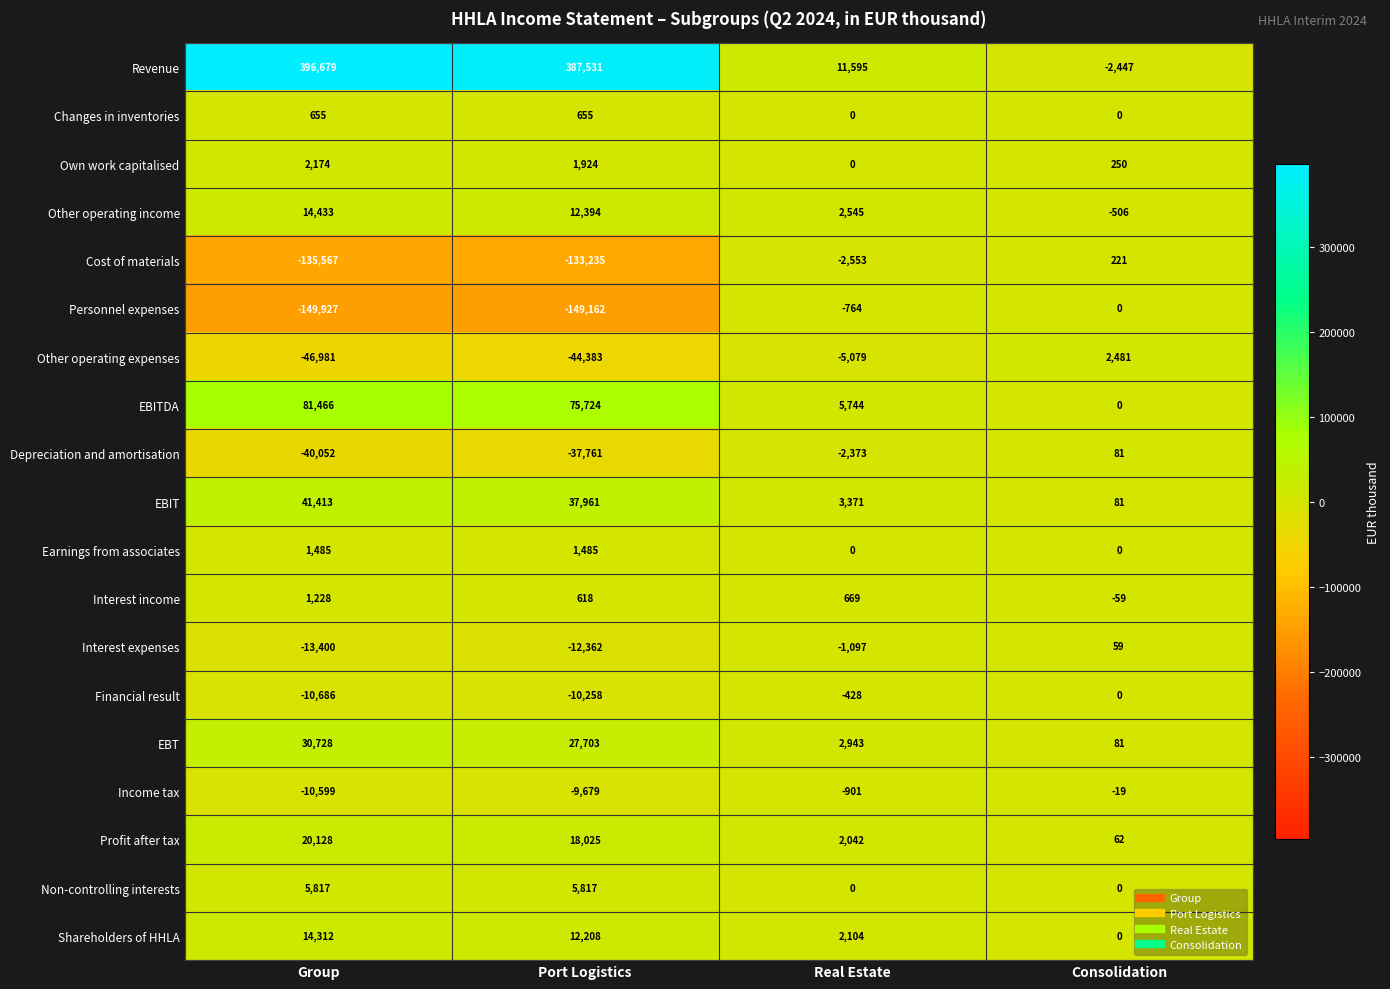

At how many categories does at least one series exceed 43503?

2